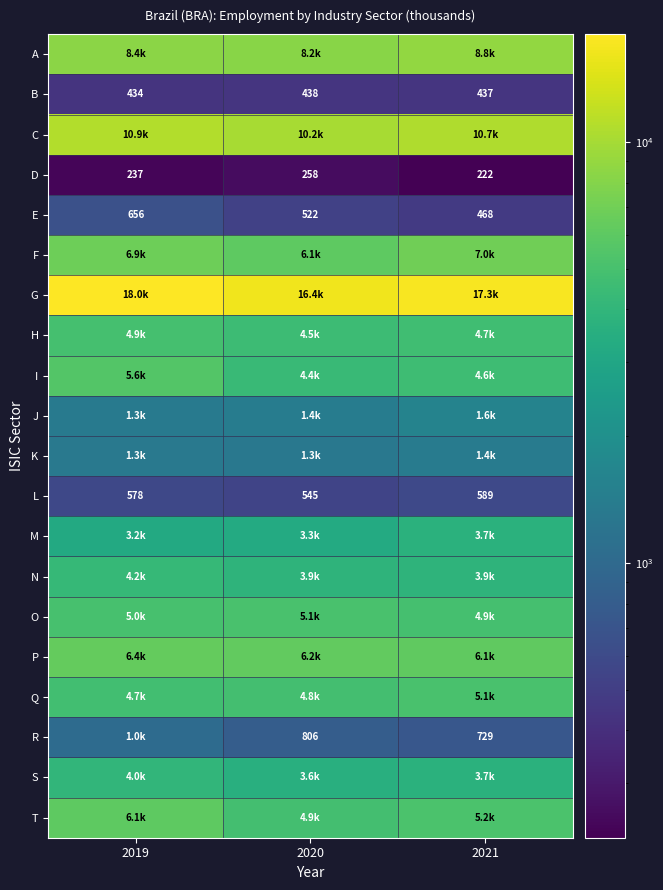

What is the difference between the highest and lowest values at 2019?

17798.6